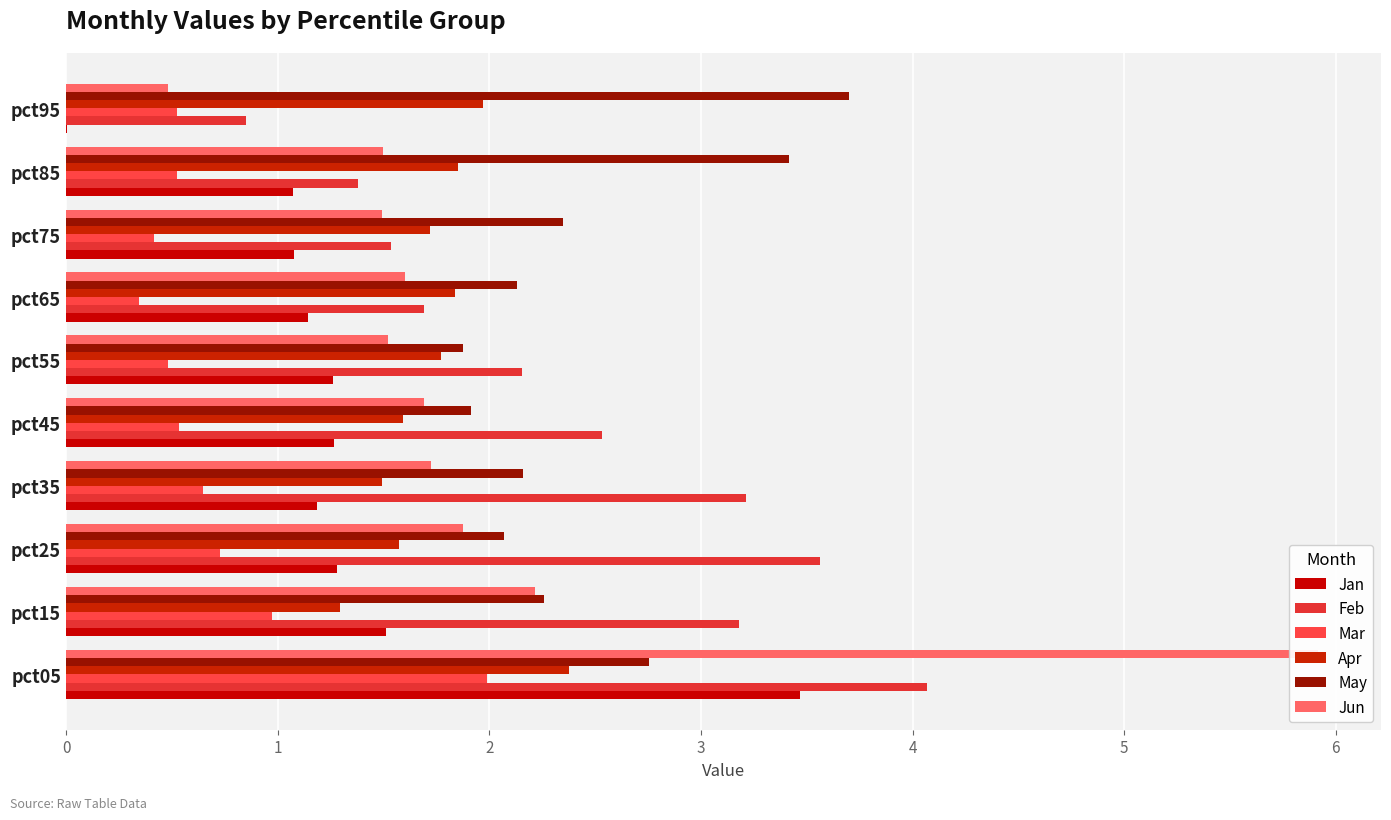

Which category has the lowest value across all series?

pct95